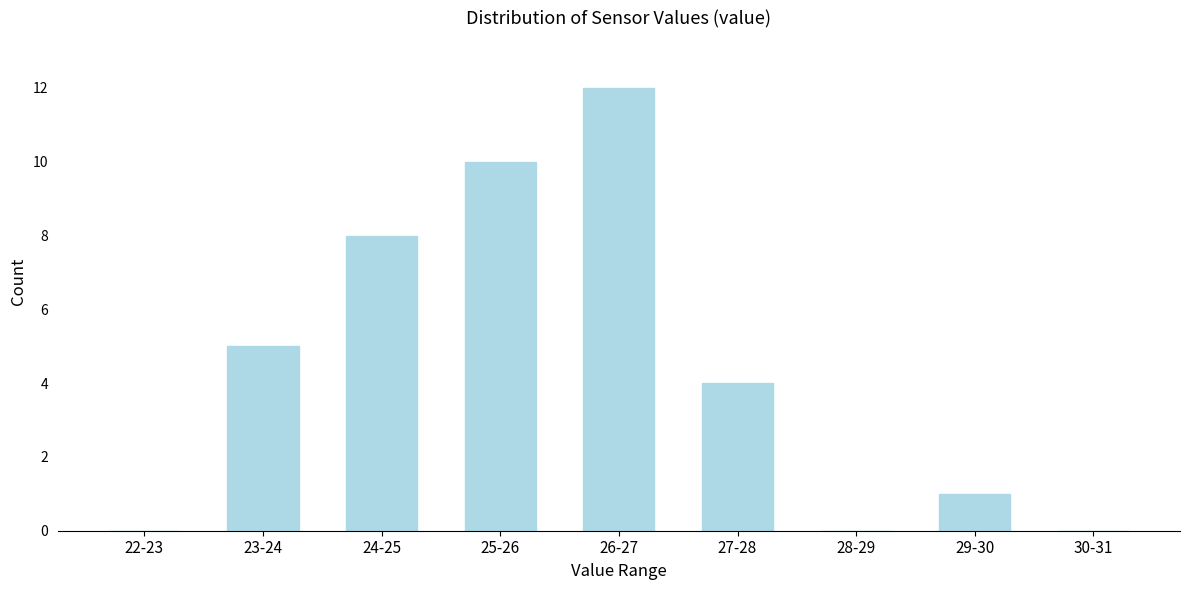

Reading left to right, what are all the values shown in this chart?

22-23=0	23-24=5	24-25=8	25-26=10	26-27=12	27-28=4	28-29=0	29-30=1	30-31=0